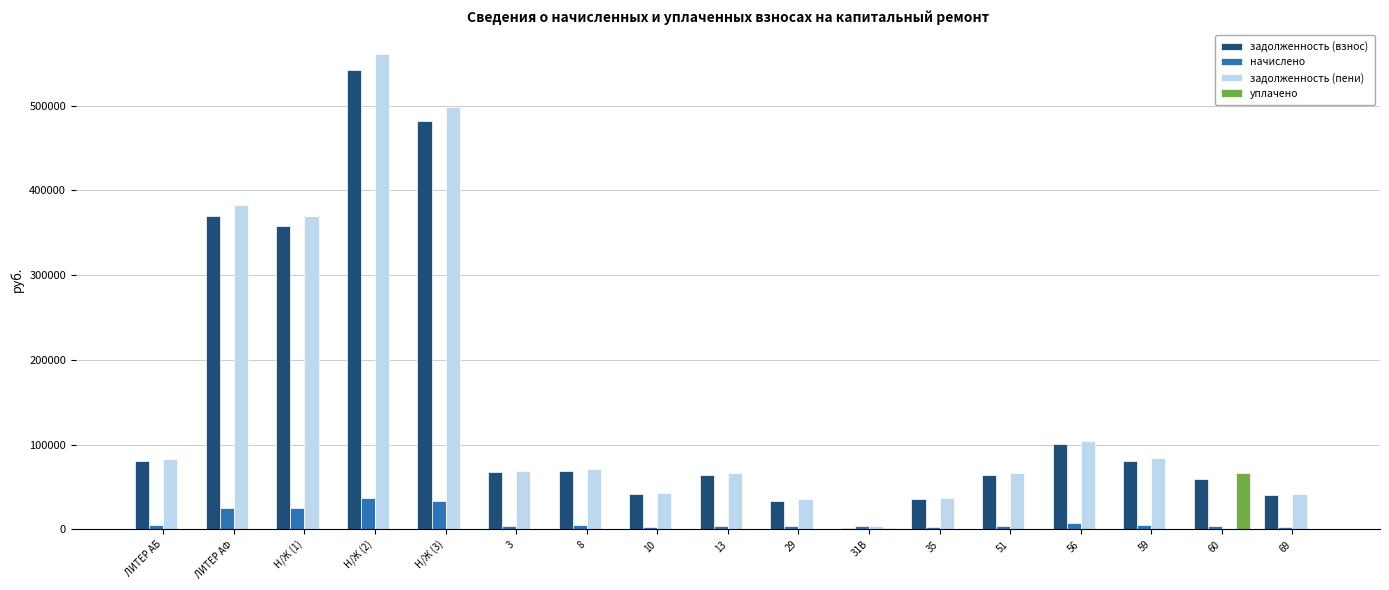

What is the sum of all задолженность (взнос) values?

2493401.3